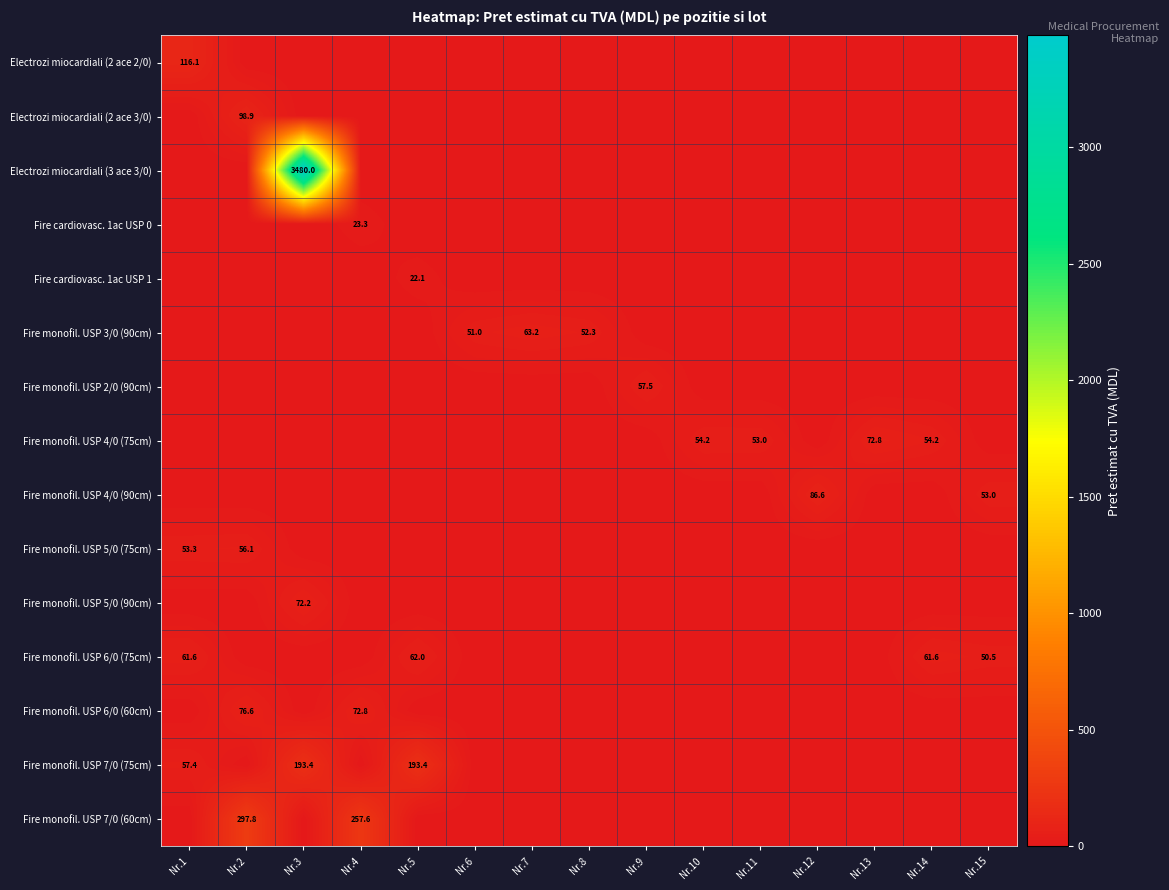

The value of Fire monofil. USP 4/0 (75cm) at Nr.14 is 54.2. True or false?

True